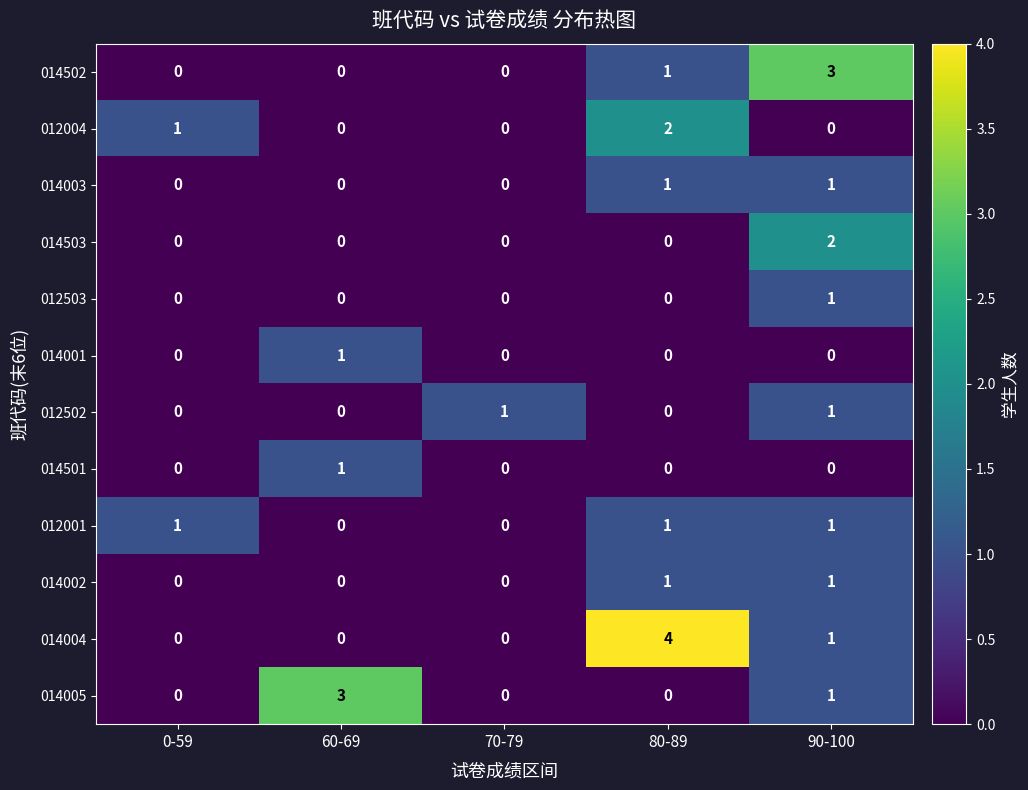

At which category is the sum across all series the highest?

90-100